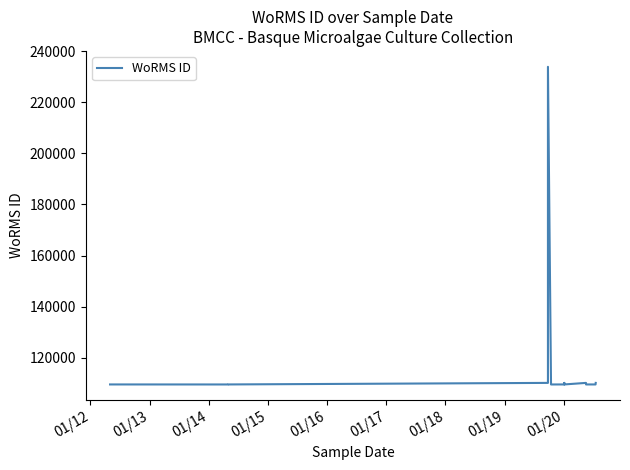

What is the smallest value displayed?

109540